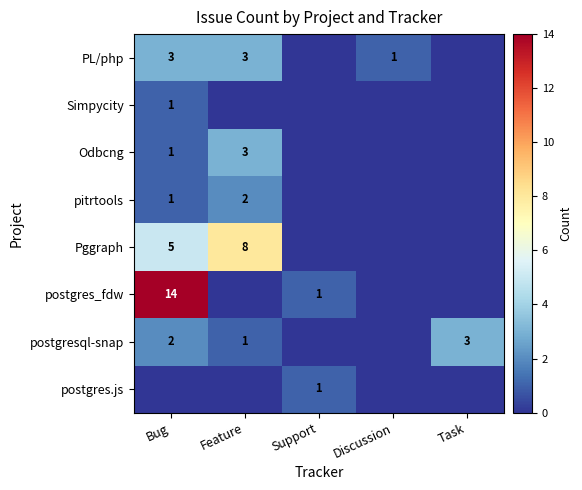

Which series has the largest range (max minus min)?

postgres_fdw